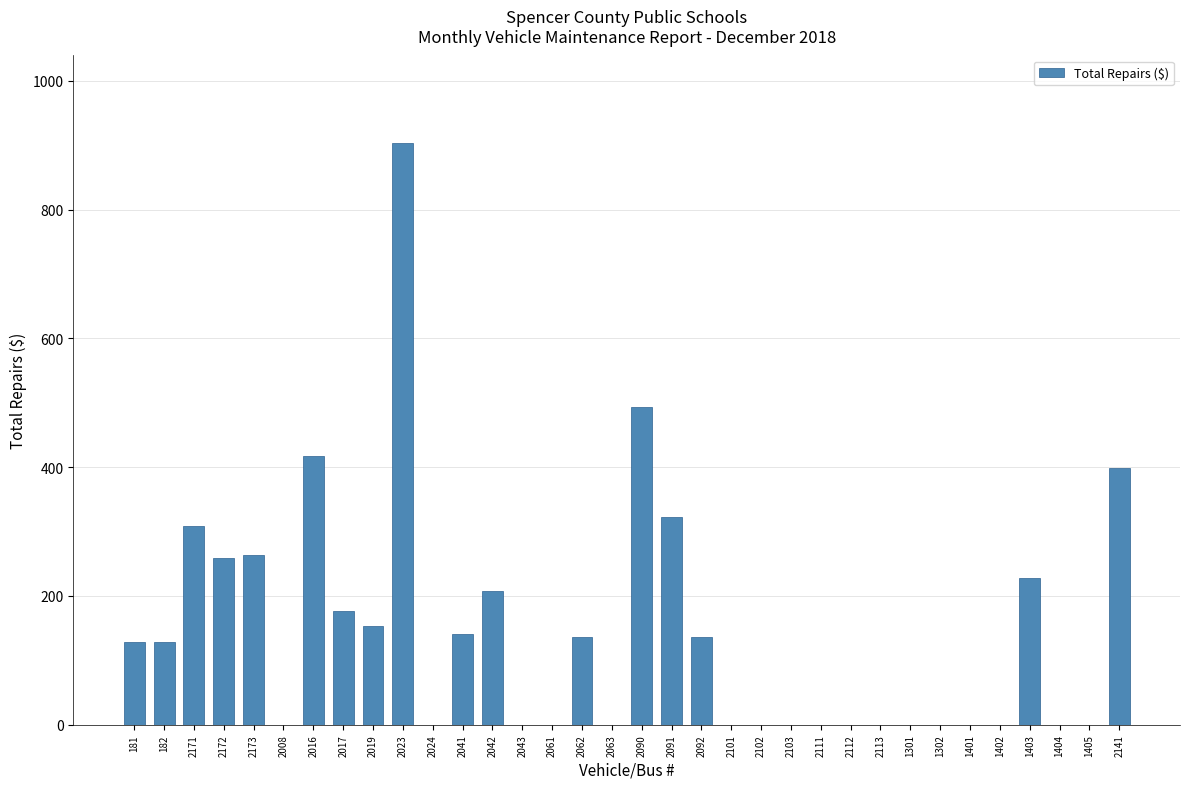

Which category has the highest value across all series?

2023